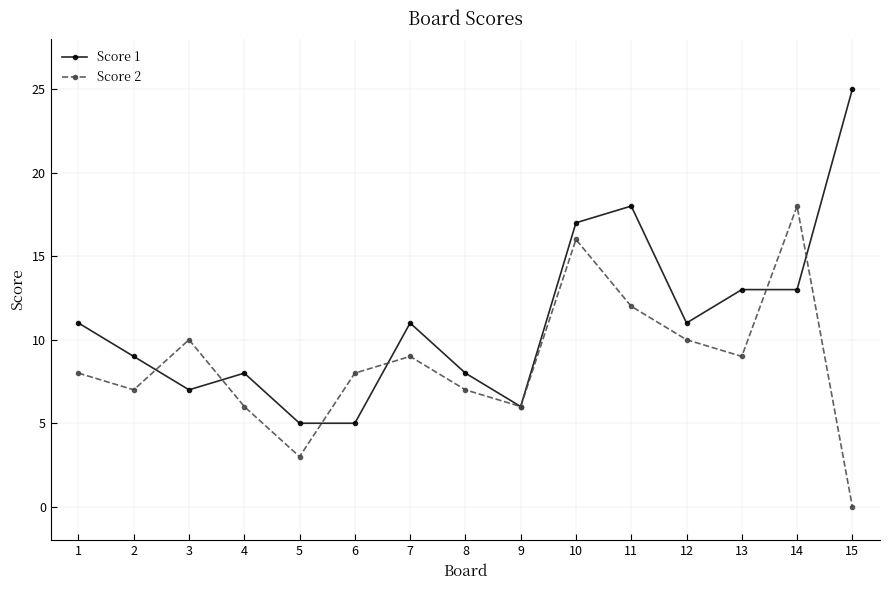

How many interior local peaks does the Score 2 series have?

4